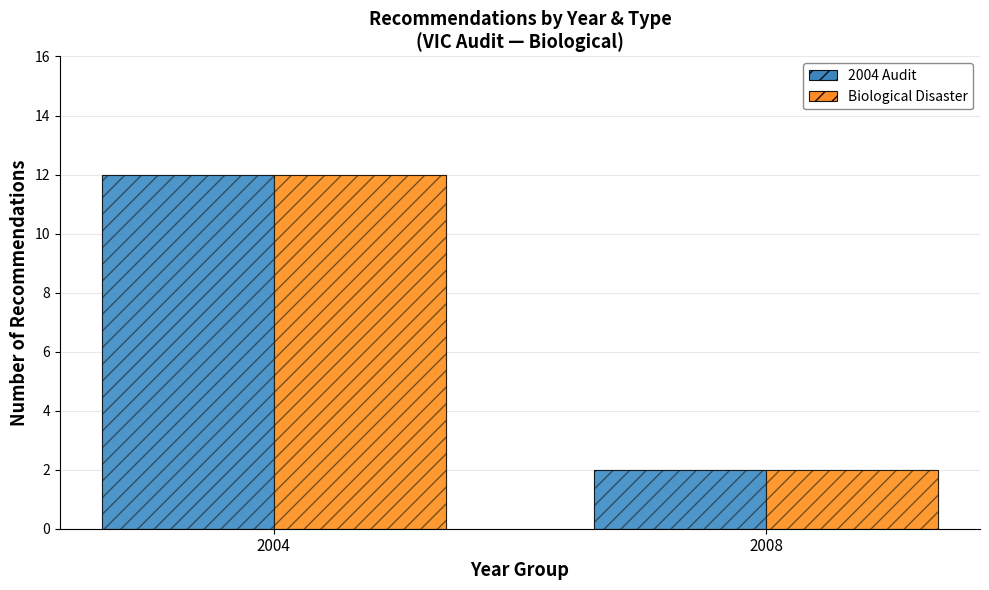

At which category does the chart reach its minimum across all series?

2008